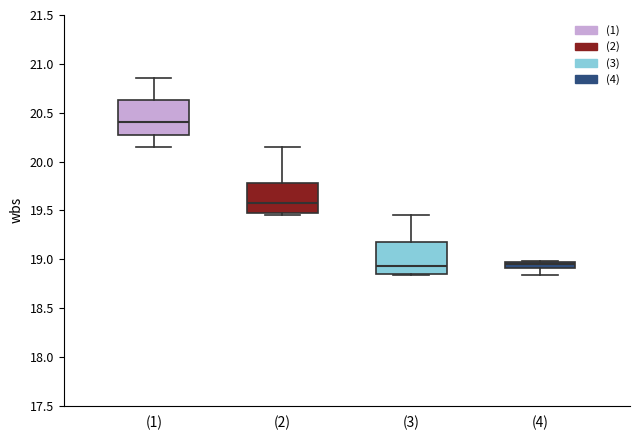

Where does the median line of the box for (1) sit on the y-axis? The values are not printed on the chart, so give them approximately, as read against the axis.

20.40